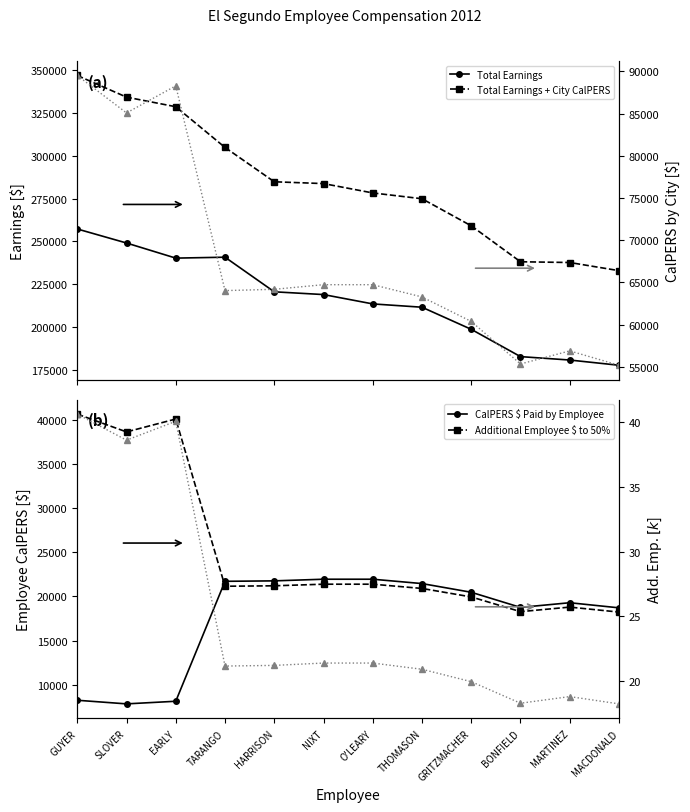

At which category does the chart reach its minimum across all series?

MACDONALD